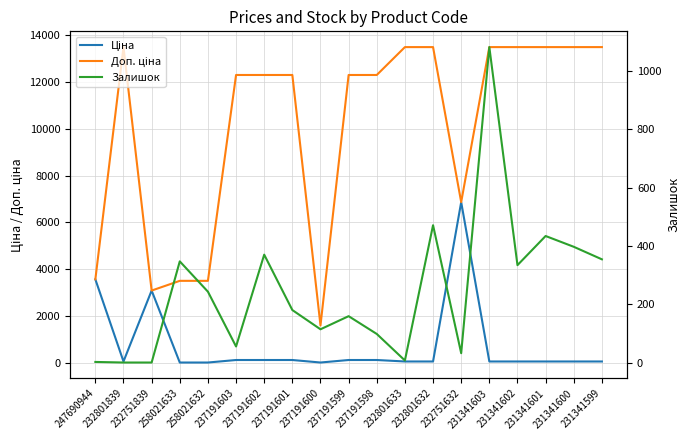

At which label does Доп. ціна first exceed 12302?

232801839